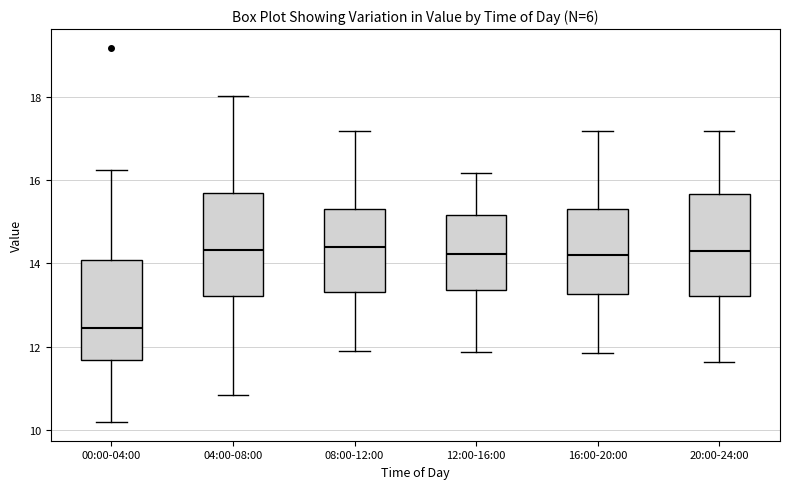

Where is the lower edge of the box for 04:00-08:00 on the y-axis? The values are not printed on the chart, so give them approximately, as read against the axis.

13.2